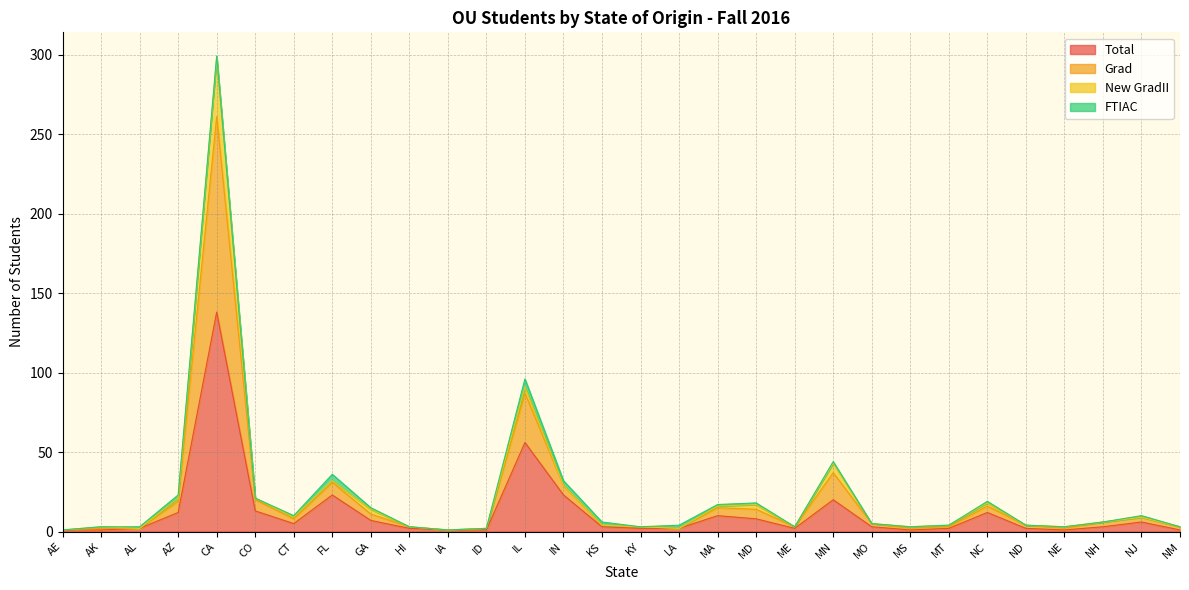

What is the minimum value for Grad?

1